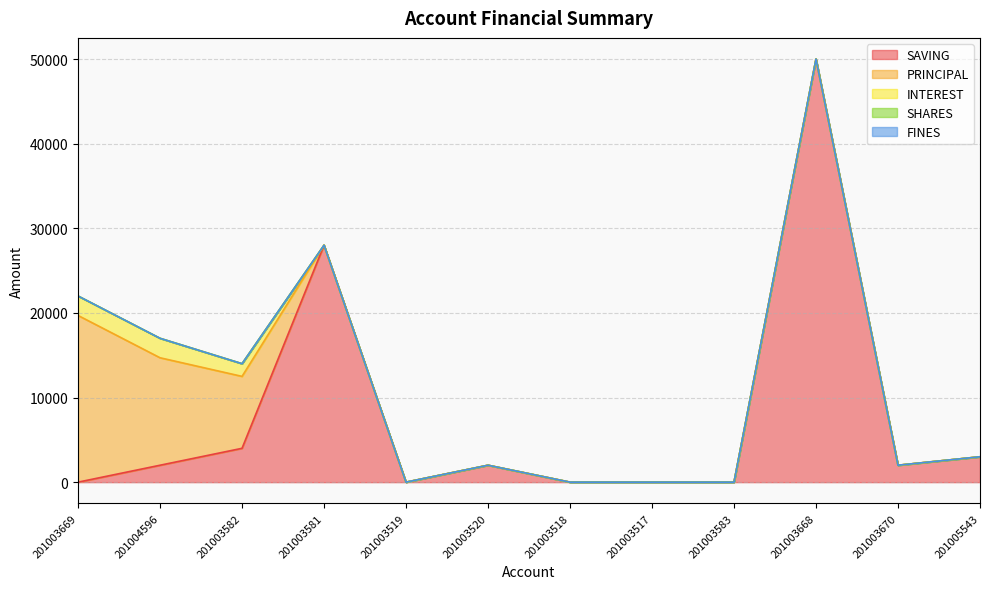

What are all the series names shown in the legend?

SAVING, PRINCIPAL, INTEREST, SHARES, FINES